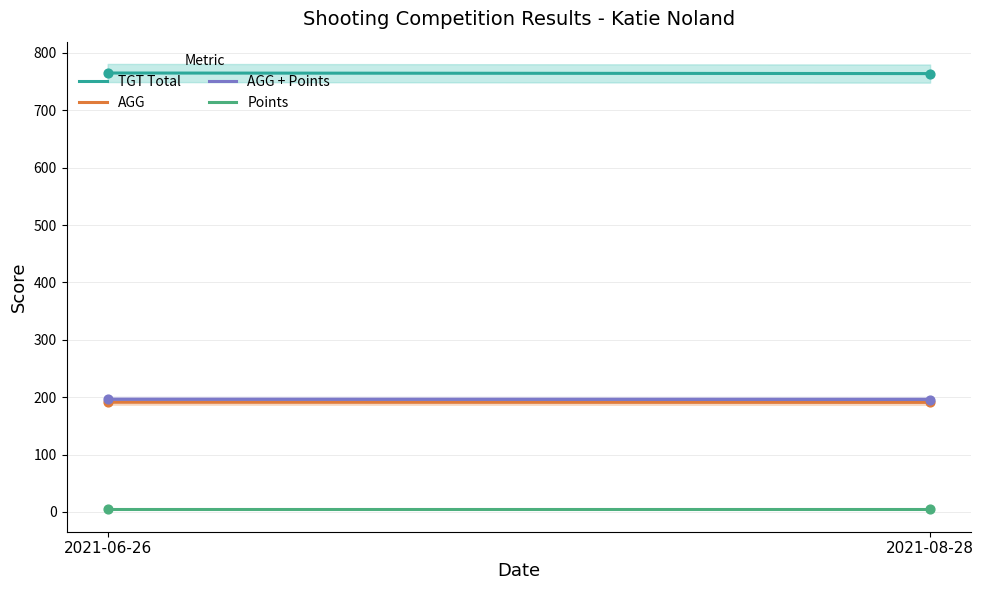

Which series reaches the maximum Y coordinate?

TGT Total